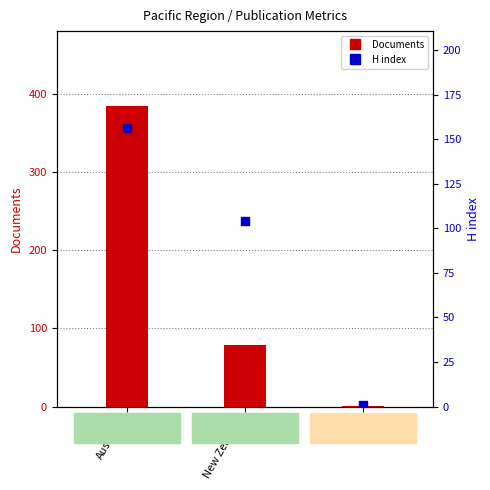

Which series has the largest Y range (max minus min)?

Documents